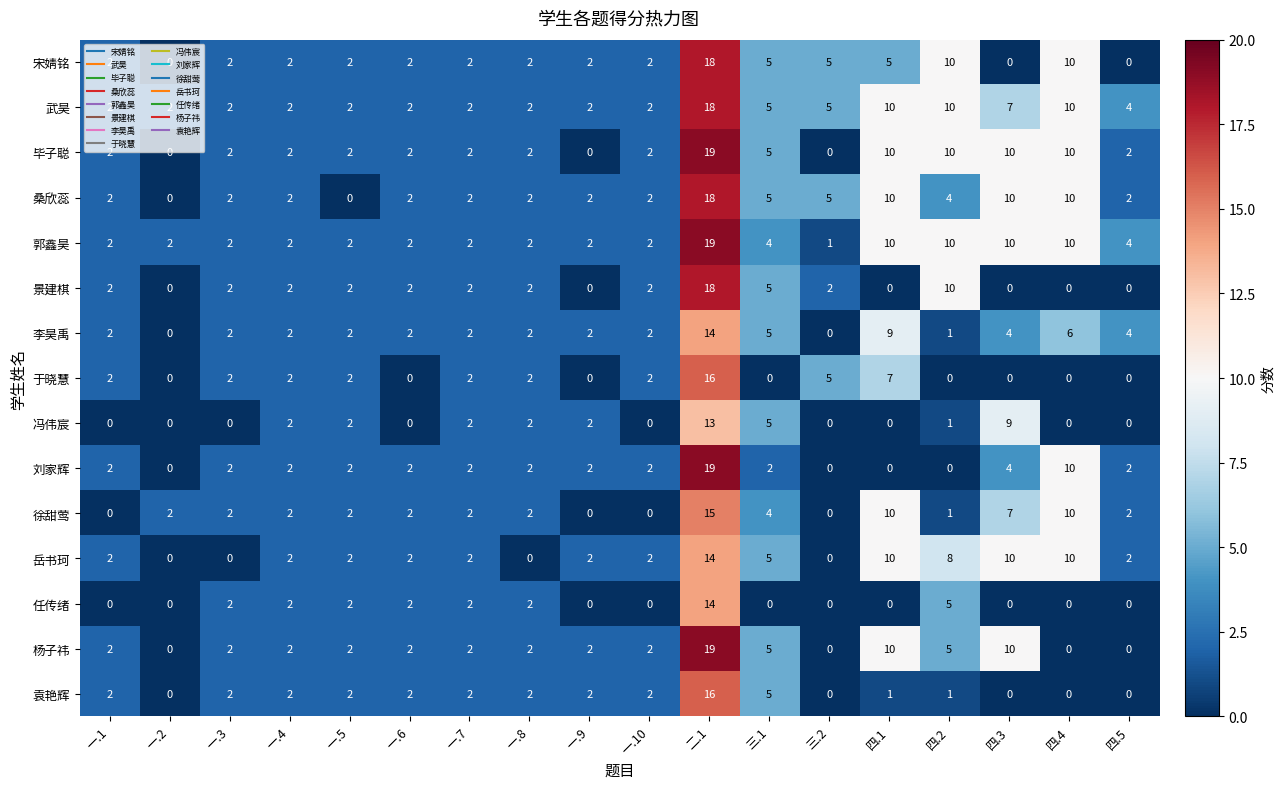

Which series changed the most between 二.1 and 三.1?

刘家辉